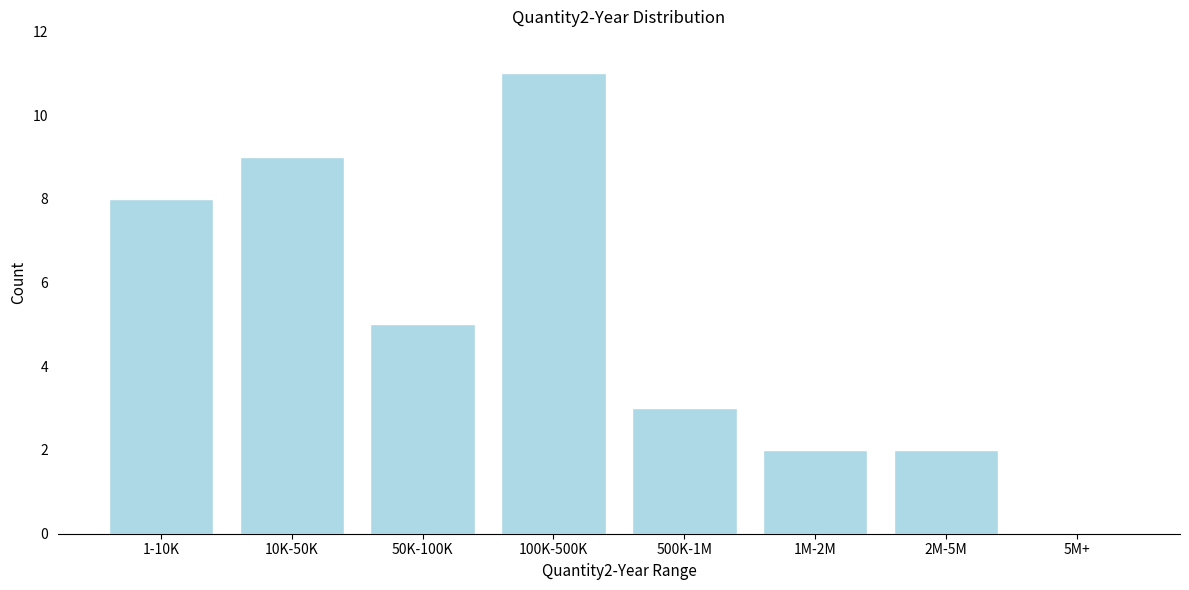

Reading left to right, what are all the values shown in this chart?

1-10K=8	10K-50K=9	50K-100K=5	100K-500K=11	500K-1M=3	1M-2M=2	2M-5M=2	5M+=0